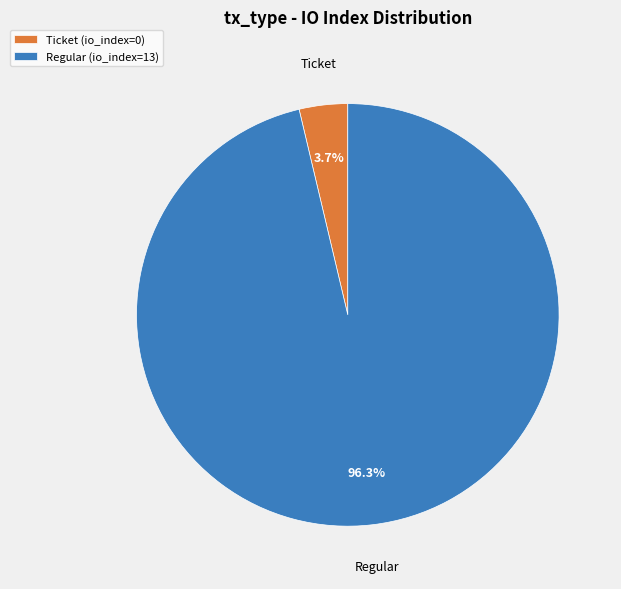

Is there any slice that represents more than half of the pie?

Yes